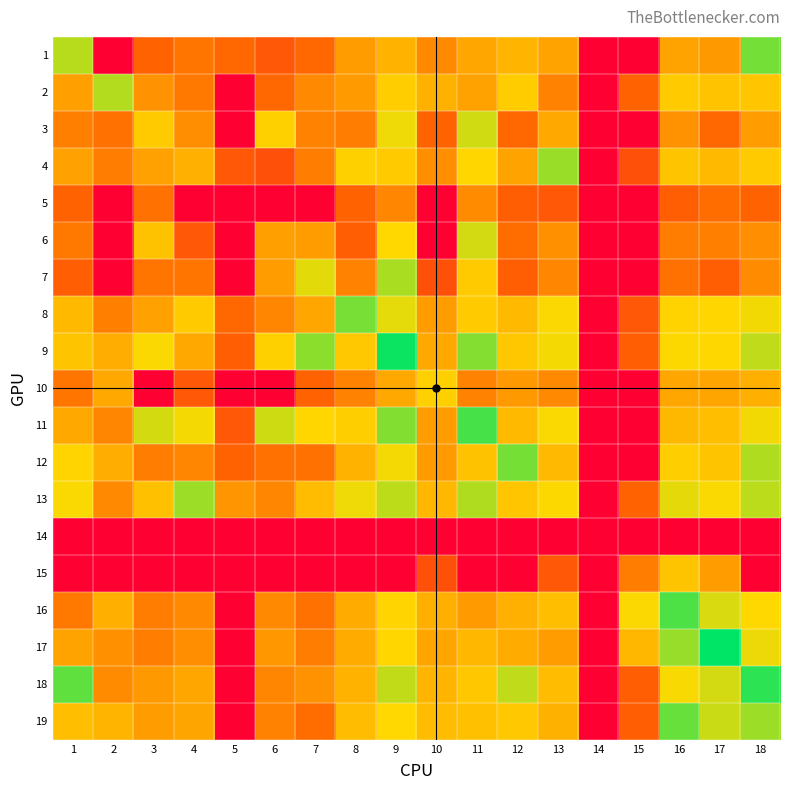

Reading right to left, list all the values displayed in this chart.

1: 18=5.7	17=3.3	16=3.5	15=0.0	14=0.0	13=3.5	12=3.8	11=3.5	10=2.9	9=3.8	8=3.3	7=2.3	6=1.9	5=2.3	4=2.6	3=2.2	2=0.0	1=5.1
2: 18=4.1	17=4.1	16=4.2	15=2.2	14=0.0	13=2.8	12=4.3	11=3.4	10=3.7	9=4.3	8=3.3	7=2.9	6=2.3	5=0.0	4=2.6	3=3.1	2=5.2	1=3.4
3: 18=3.3	17=2.3	16=3.1	15=0.0	14=0.0	13=3.6	12=2.3	11=4.9	10=2.2	9=4.6	8=2.7	7=2.8	6=4.3	5=0.0	4=3.0	3=4.2	2=2.5	1=2.8
4: 18=4.2	17=3.9	16=4.1	15=1.8	14=0.0	13=5.4	12=3.5	11=4.5	10=3.0	9=4.2	8=4.3	7=2.7	6=1.8	5=1.9	4=3.7	3=3.4	2=2.7	1=3.4
5: 18=2.2	17=2.4	16=2.1	15=0.0	14=0.0	13=1.9	12=2.1	11=3.0	10=0.0	9=2.9	8=2.2	7=0.0	6=0.0	5=0.0	4=0.0	3=2.5	2=0.0	1=2.2
6: 18=3.0	17=2.8	16=2.7	15=0.0	14=0.0	13=3.1	12=2.4	11=4.9	10=0.0	9=4.5	8=2.1	7=3.3	6=3.4	5=0.0	4=1.9	3=4.1	2=0.0	1=2.6
7: 18=3.0	17=2.1	16=2.5	15=0.0	14=0.0	13=2.9	12=2.1	11=4.2	10=1.8	9=5.3	8=2.8	7=4.7	6=3.3	5=0.0	4=2.6	3=2.6	2=0.0	1=2.1
8: 18=4.6	17=4.5	16=4.4	15=1.9	14=0.0	13=4.5	12=3.9	11=4.2	10=3.3	9=4.7	8=5.7	7=3.5	6=2.9	5=2.3	4=4.2	3=3.4	2=2.8	1=3.9
9: 18=5.0	17=4.5	16=4.5	15=2.1	14=0.0	13=4.6	12=4.2	11=5.6	10=3.6	9=6.7	8=4.2	7=5.5	6=4.3	5=2.1	4=3.6	3=4.5	2=3.7	1=4.1
10: 18=3.7	17=3.5	16=3.5	15=0.0	14=0.0	13=2.9	12=3.3	11=2.8	10=4.3	9=3.6	8=2.8	7=2.2	6=0.0	5=0.0	4=1.9	3=0.0	2=3.6	1=2.6
11: 18=4.6	17=4.0	16=3.9	15=0.0	14=0.0	13=4.5	12=3.9	11=6.1	10=3.3	9=5.6	8=4.3	7=4.5	6=4.9	5=1.9	4=4.6	3=4.9	2=2.9	1=3.6
12: 18=5.2	17=4.1	16=4.3	15=0.0	14=0.0	13=3.9	12=5.7	11=4.1	10=3.3	9=4.6	8=3.8	7=2.5	6=2.5	5=2.2	4=2.9	3=2.7	2=3.7	1=4.4
13: 18=5.1	17=4.5	16=4.7	15=2.2	14=0.0	13=4.5	12=4.1	11=5.2	10=3.9	9=5.1	8=4.6	7=3.9	6=2.9	5=3.2	4=5.4	3=4.0	2=2.9	1=4.5
14: 18=0.0	17=0.0	16=0.0	15=0.0	14=0.0	13=0.0	12=0.0	11=0.0	10=0.0	9=0.0	8=0.0	7=0.0	6=0.0	5=0.0	4=0.0	3=0.0	2=0.0	1=0.0
15: 18=0.0	17=3.3	16=4.1	15=2.7	14=0.0	13=1.9	12=0.0	11=0.0	10=1.8	9=0.0	8=0.0	7=0.0	6=0.0	5=0.0	4=0.0	3=0.0	2=0.0	1=0.0
16: 18=4.5	17=4.8	16=6.1	15=4.5	14=0.0	13=4.0	12=3.7	11=3.3	10=3.7	9=4.4	8=3.6	7=2.5	6=2.9	5=0.0	4=2.9	3=2.7	2=3.7	1=2.6
17: 18=4.7	17=6.7	16=5.4	15=3.9	14=0.0	13=3.3	12=3.6	11=3.9	10=3.5	9=4.5	8=3.6	7=2.7	6=3.2	5=0.0	4=3.0	3=2.7	2=3.1	1=3.5
18: 18=6.3	17=4.9	16=4.6	15=2.1	14=0.0	13=4.0	12=5.1	11=4.2	10=3.8	9=5.0	8=3.8	7=3.1	6=2.9	5=0.0	4=3.5	3=3.3	2=3.0	1=5.9
19: 18=5.4	17=5.0	16=5.8	15=2.1	14=0.0	13=3.7	12=4.2	11=4.0	10=3.9	9=4.5	8=3.9	7=2.4	6=2.8	5=0.0	4=3.5	3=3.3	2=3.8	1=4.0